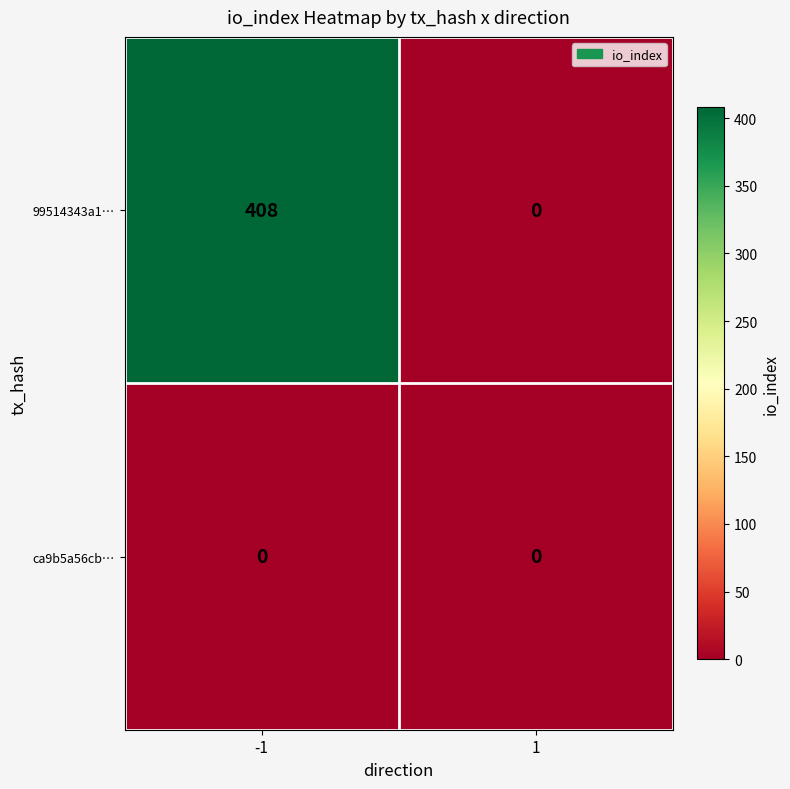

Rank the series by their maximum value, from lowest to highest.

ca9b5a56cb…, 99514343a1…